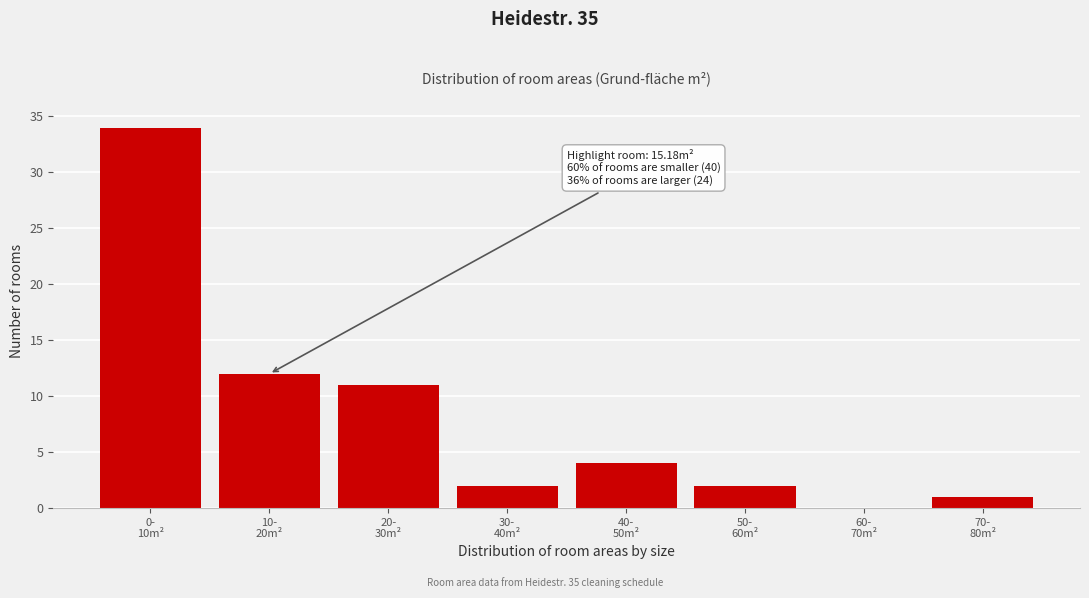

How many positive values are there?

7